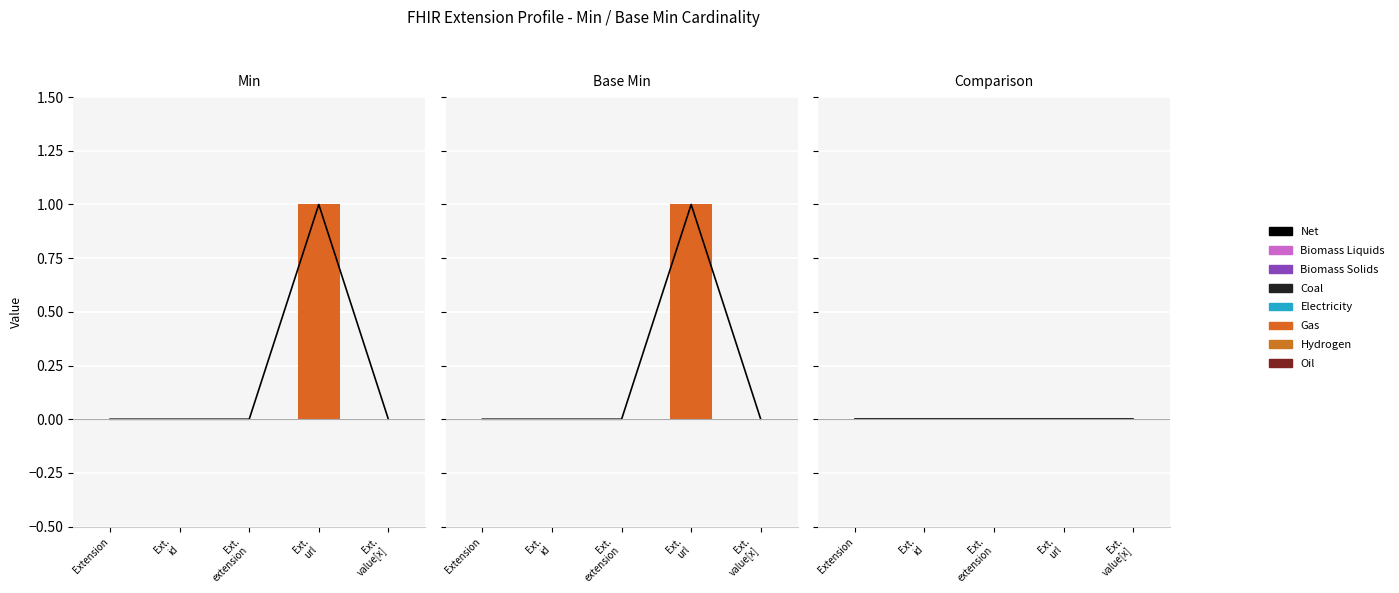

Are the bars horizontal?

No